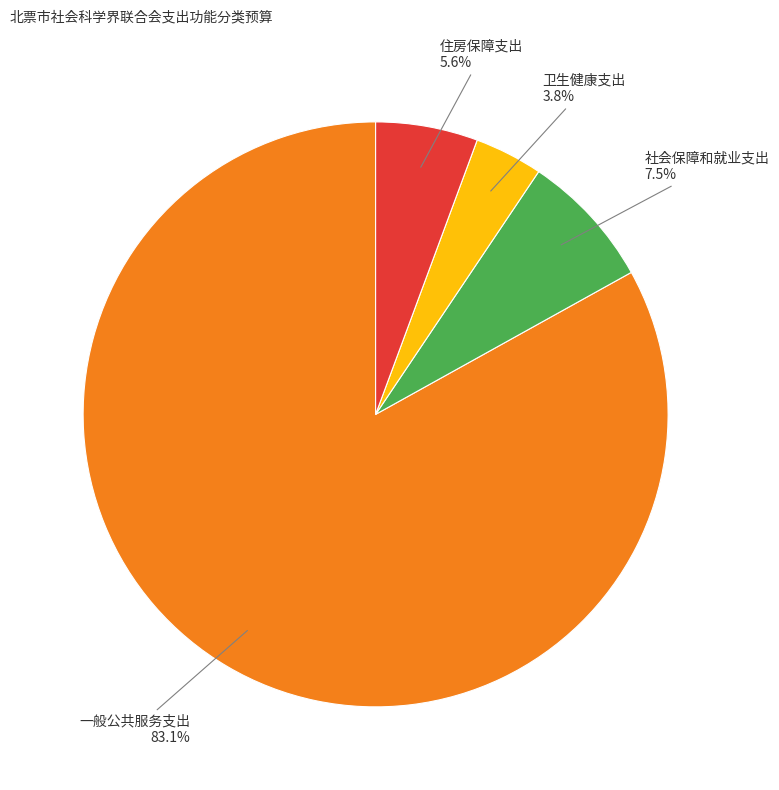

Does any single category account for the majority?

Yes